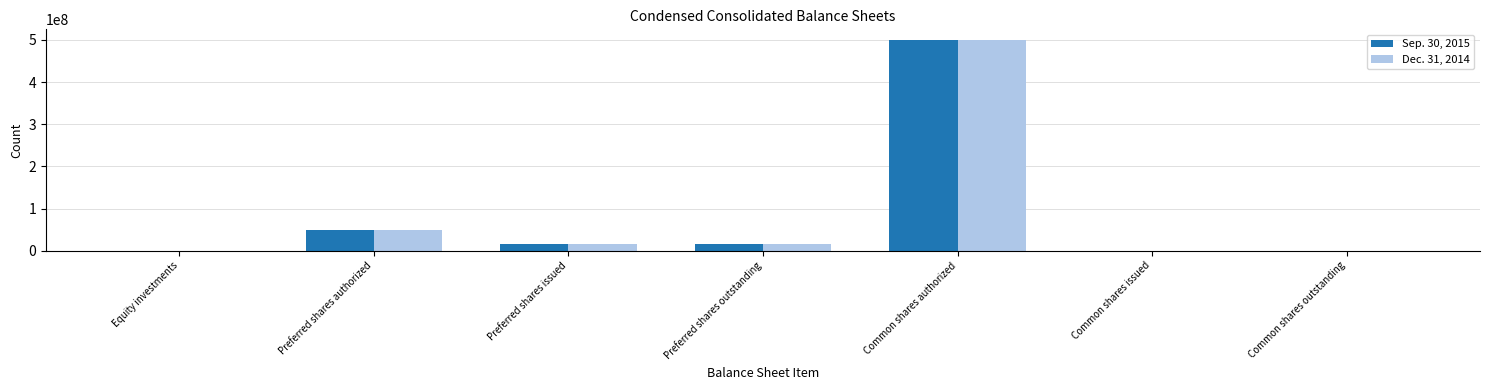

Is the value of Sep. 30, 2015 at Preferred shares outstanding greater than the value of Dec. 31, 2014 at Equity investments?

Yes